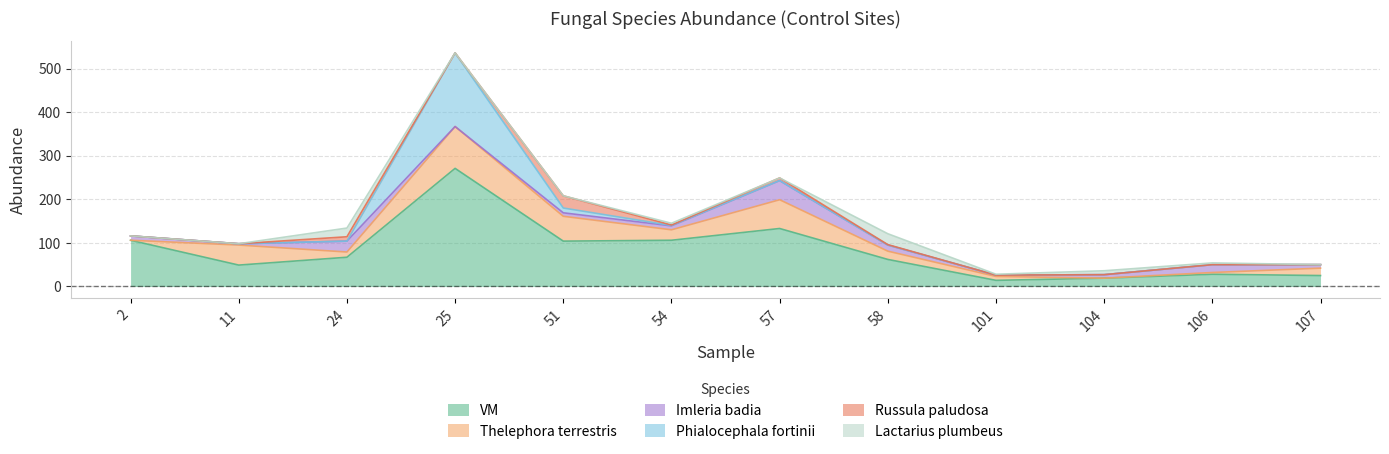

What is the average value of the Lactarius plumbeus series?

5